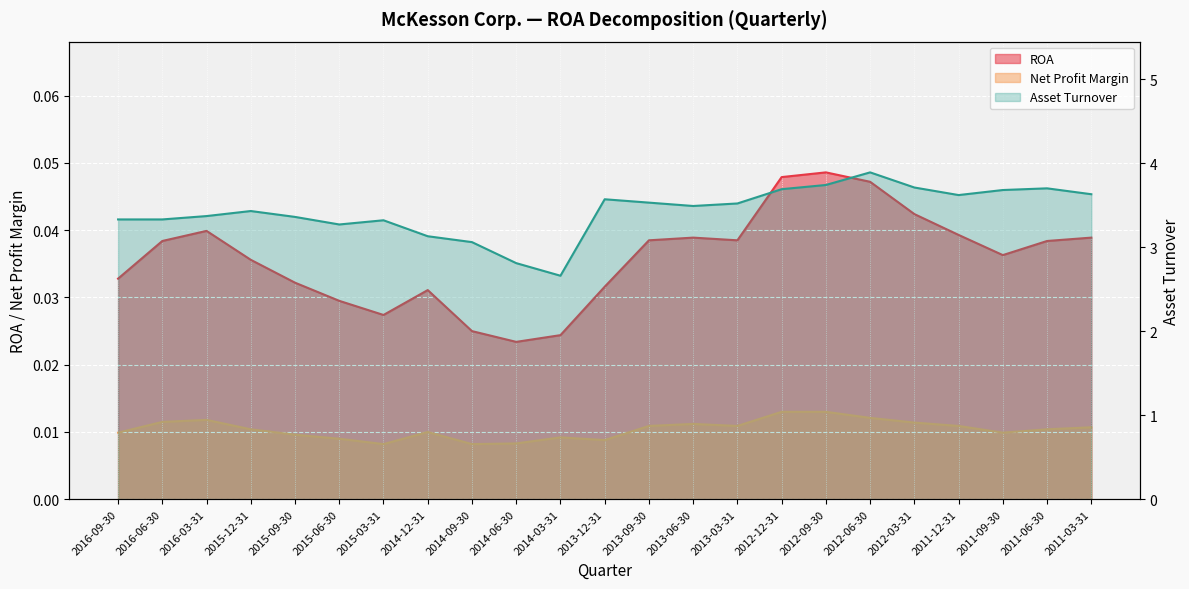

List the series in order of their peak value, highest first.

Asset Turnover, ROA, Net Profit Margin